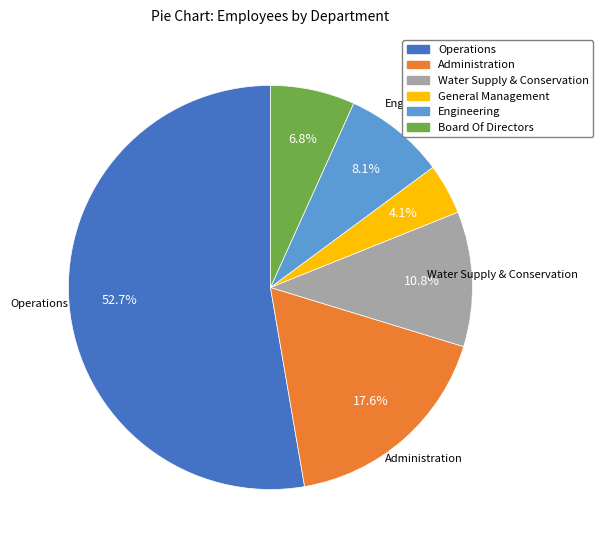

What is the largest slice in the pie chart?

Operations